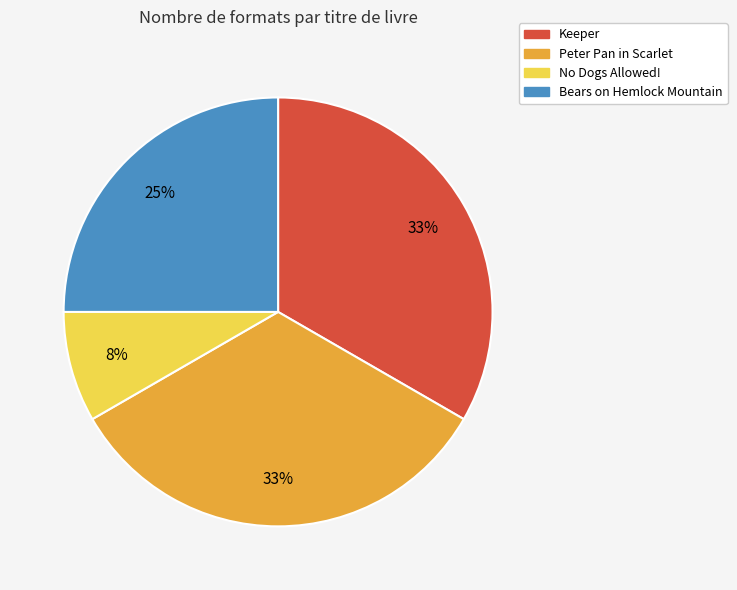

What is the smallest slice in the pie chart?

No Dogs Allowed!